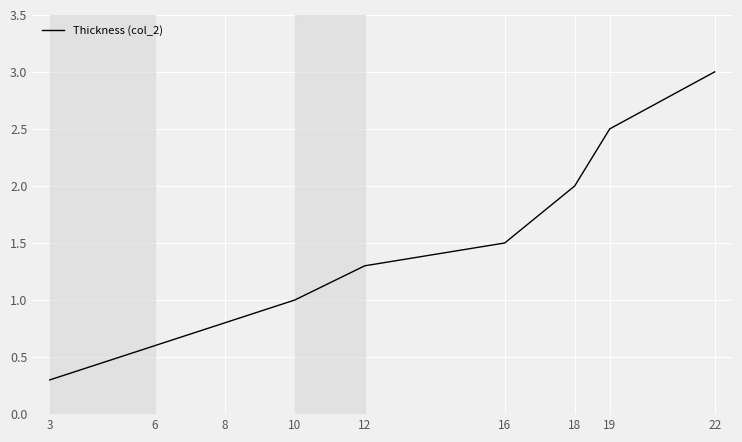

What is the approximate value at 12?

1.3